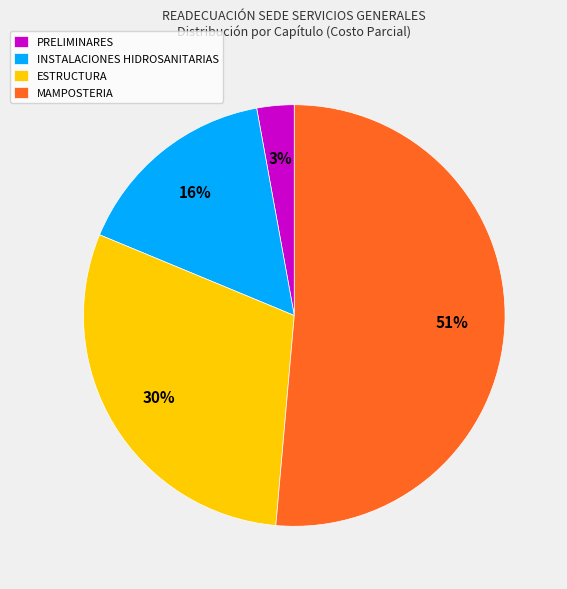

Do ESTRUCTURA and PRELIMINARES together represent more than half of the pie?

No